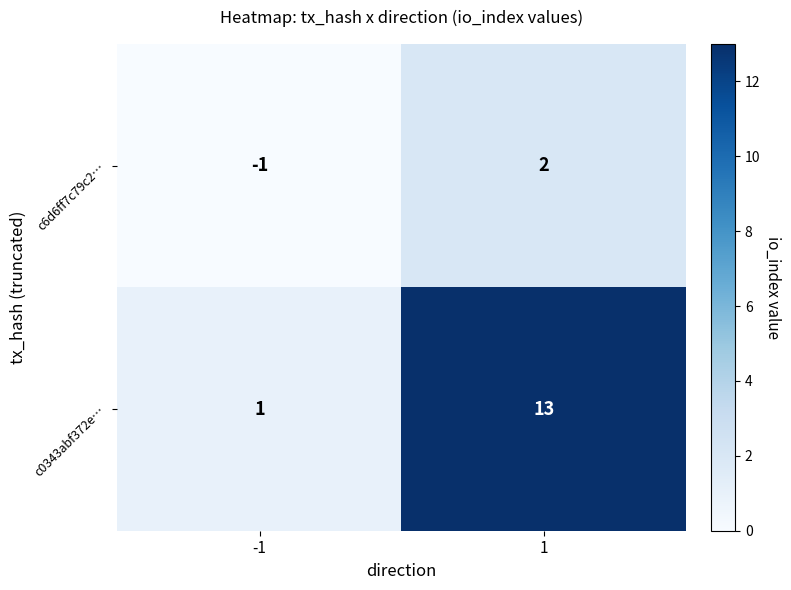

Which series has the widest spread of values?

c0343abf372e…